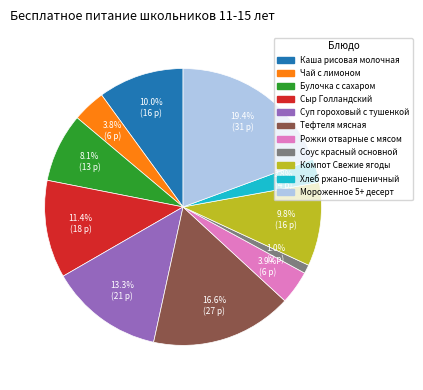

To the nearest percent, what percentage of the pie is Сыр Голландский?

11%